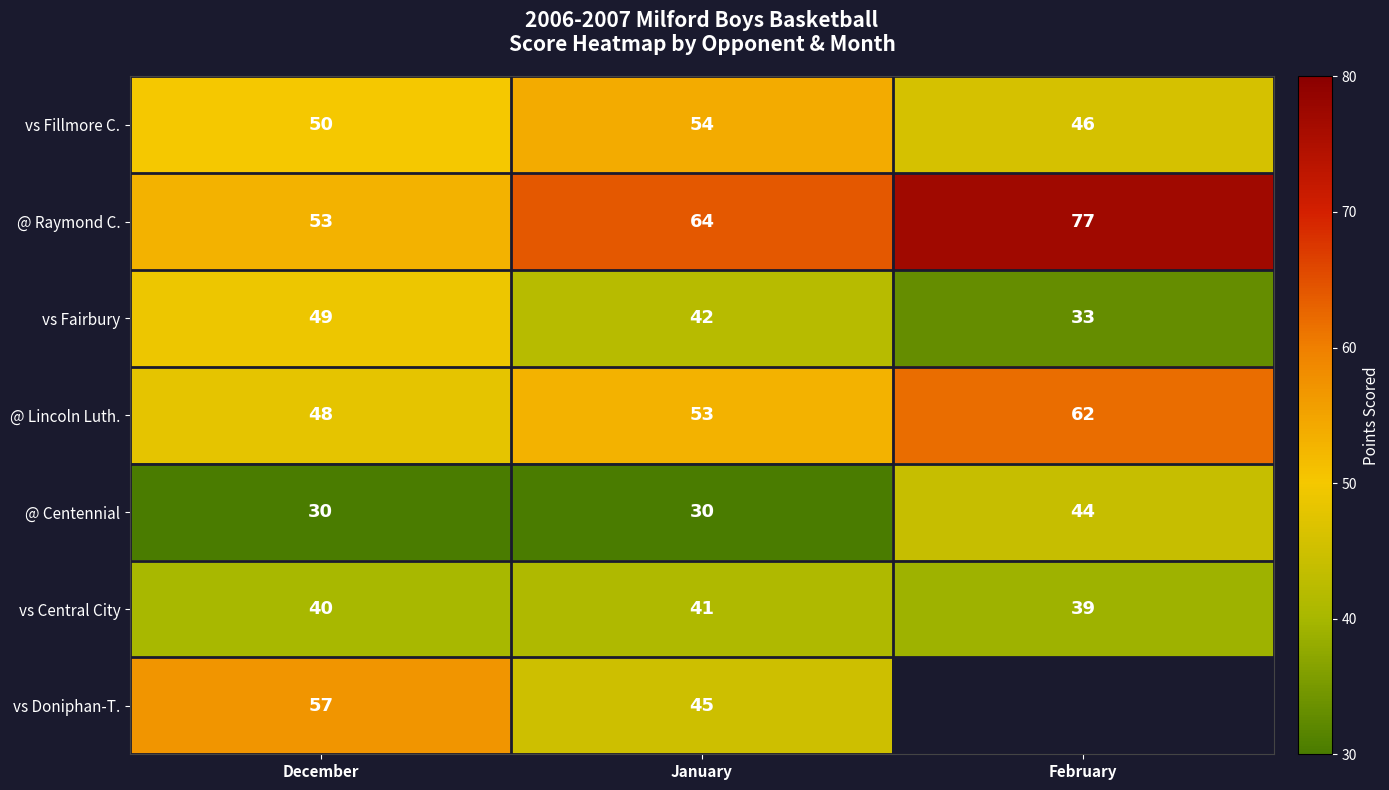

At which category does the chart reach its minimum across all series?

December